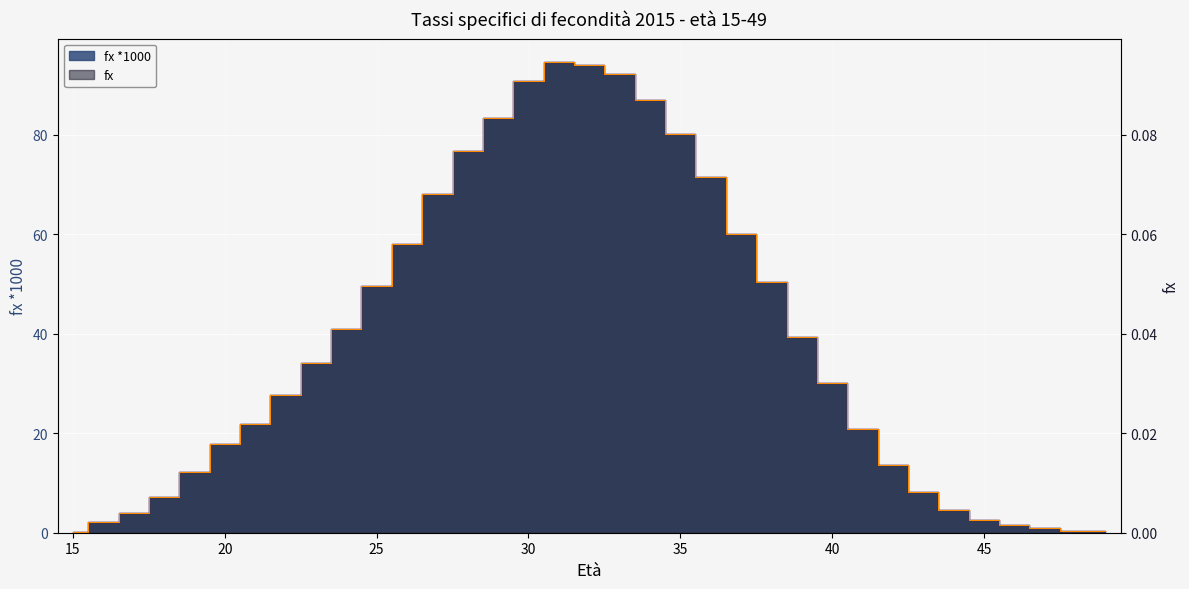

What is the sum of all fx values?

1.3